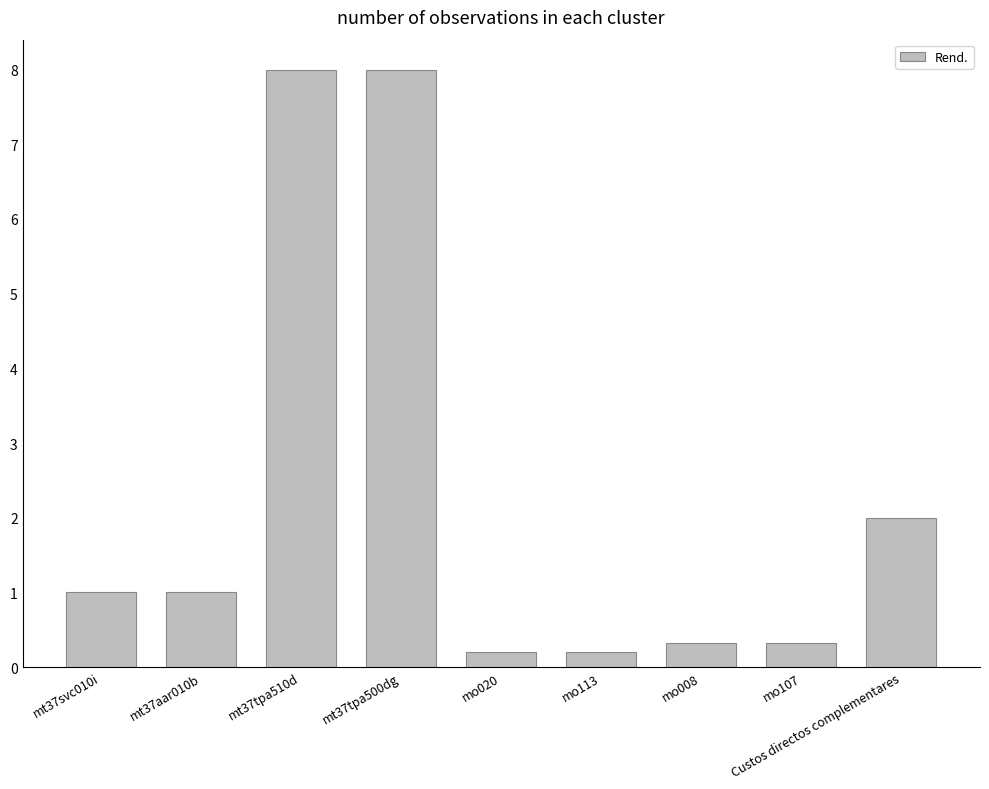

True or false: the data shows 2.7 at Custos directos complementares.

False